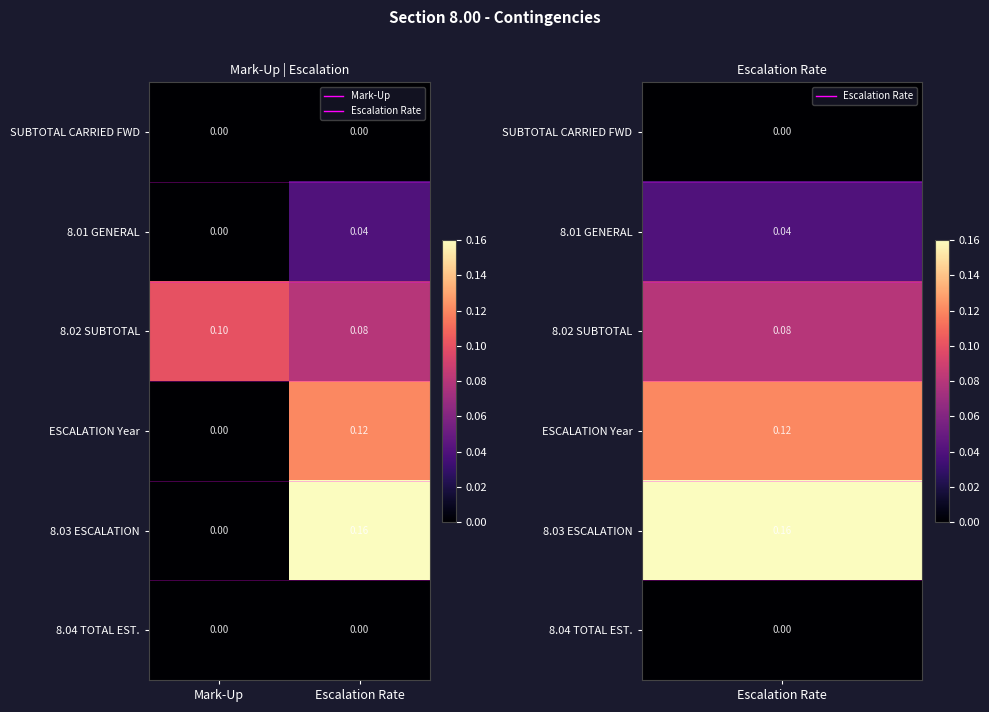

How many data points does each series have?

2